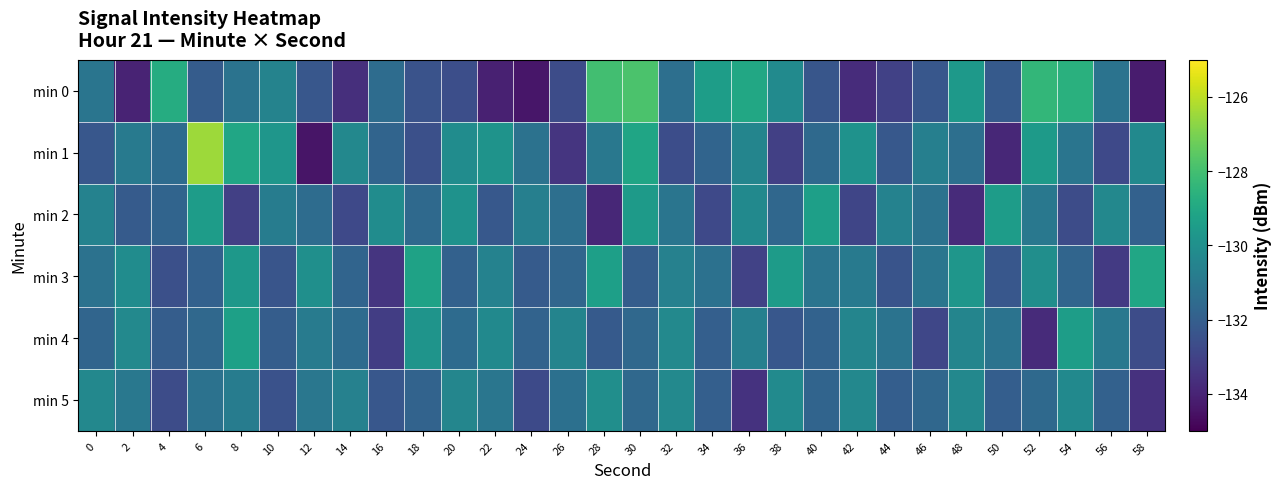

What is the maximum value shown in the chart?

-126.5